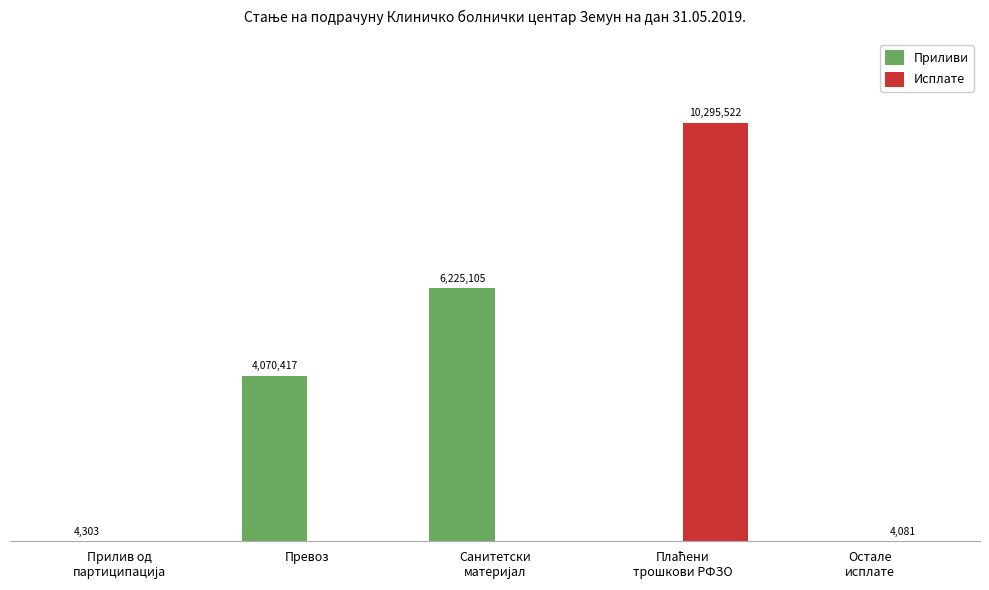

Does the chart contain stacked bars?

No